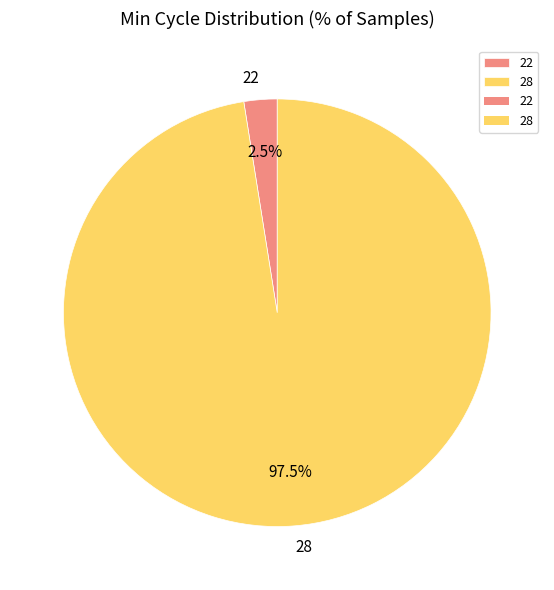

Count the number of slices in the pie.

2